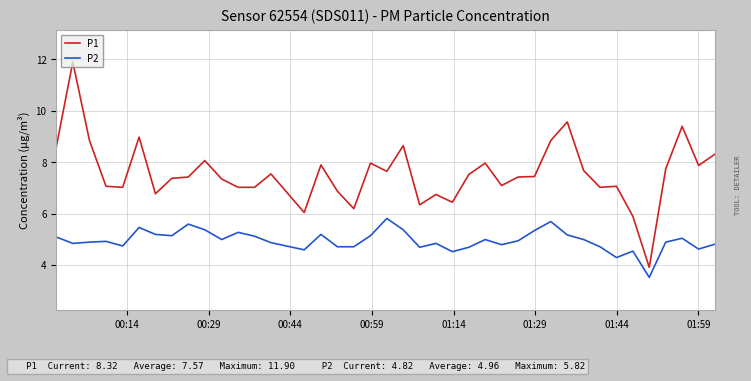

At how many categories does at least one series exceed 5?

39